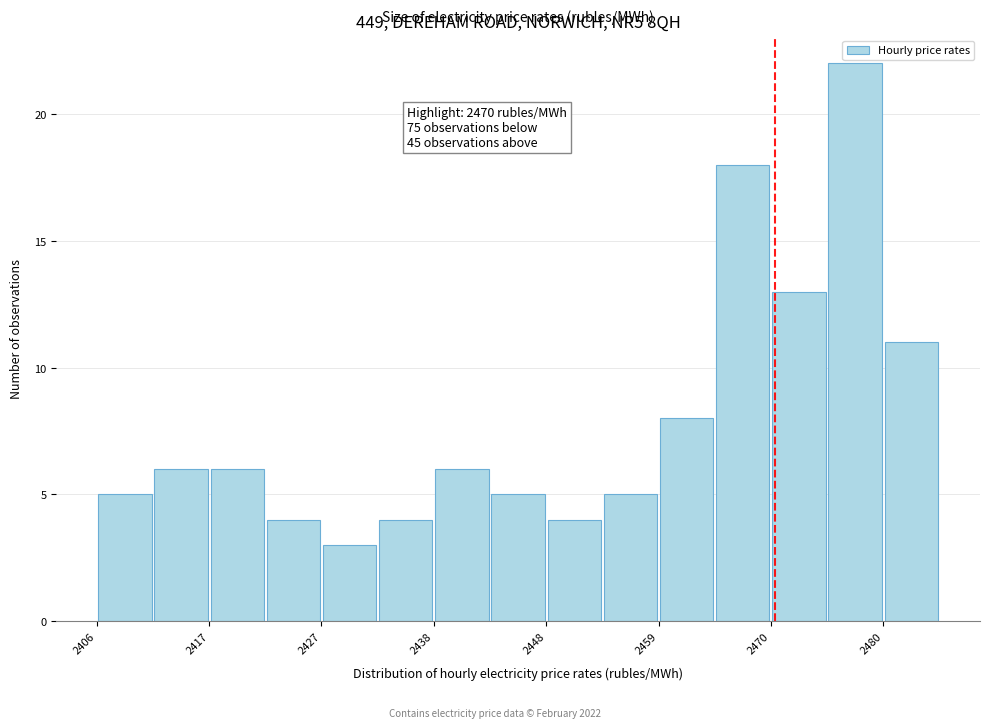

Around what value on the x-axis is the tallest bar? Give the approximate position of its centre, as read against the axis.

2478